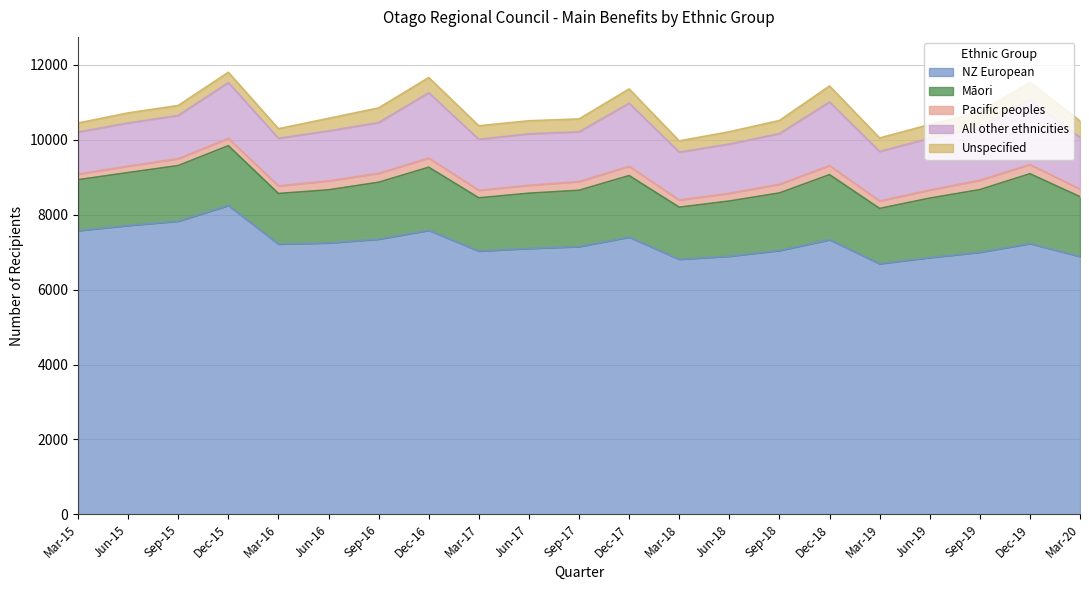

True or false: NZ European and Pacific peoples cross at least once.

False